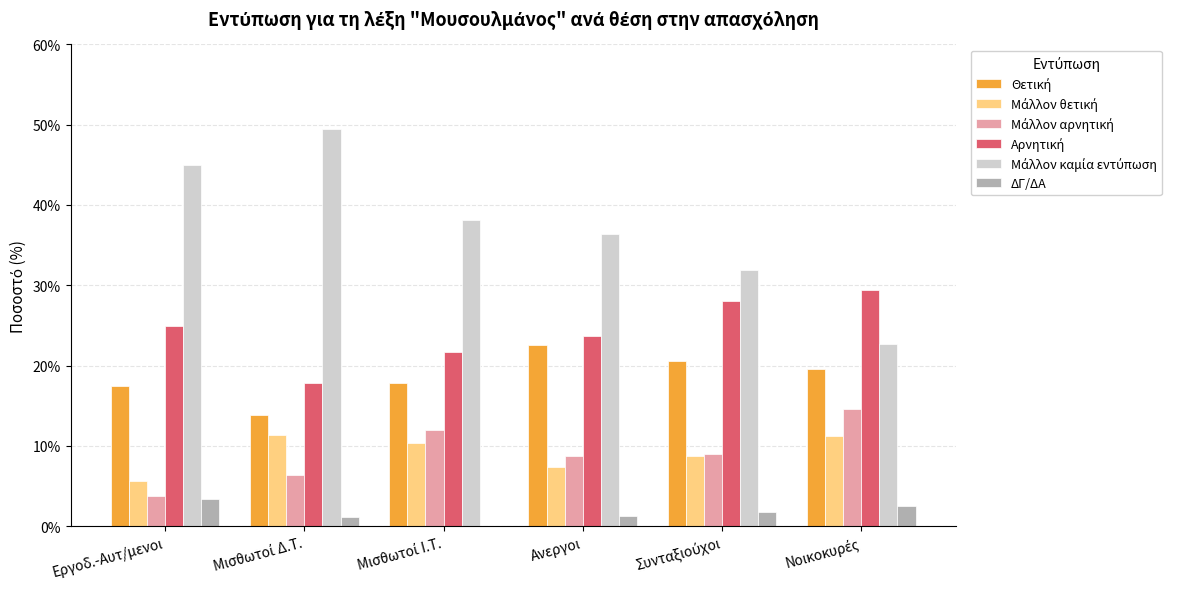

Reading right to left, list all the values displayed in this chart.

Θετική: 0.2	0.2	0.2	0.2	0.1	0.2
Μάλλον θετική: 0.1	0.1	0.1	0.1	0.1	0.1
Μάλλον αρνητική: 0.1	0.1	0.1	0.1	0.1	0.0
Αρνητική: 0.3	0.3	0.2	0.2	0.2	0.2
Μάλλον καμία εντύπωση: 0.2	0.3	0.4	0.4	0.5	0.5
ΔΓ/ΔΑ: 0.0	0.0	0.0	0.0	0.0	0.0